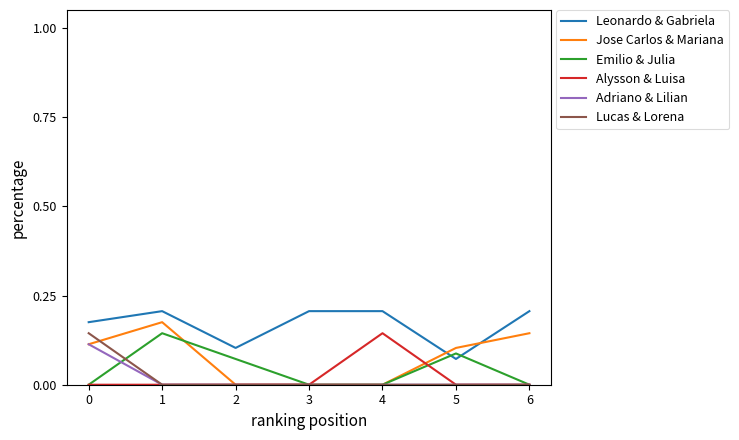

How many series are shown in this chart?

6